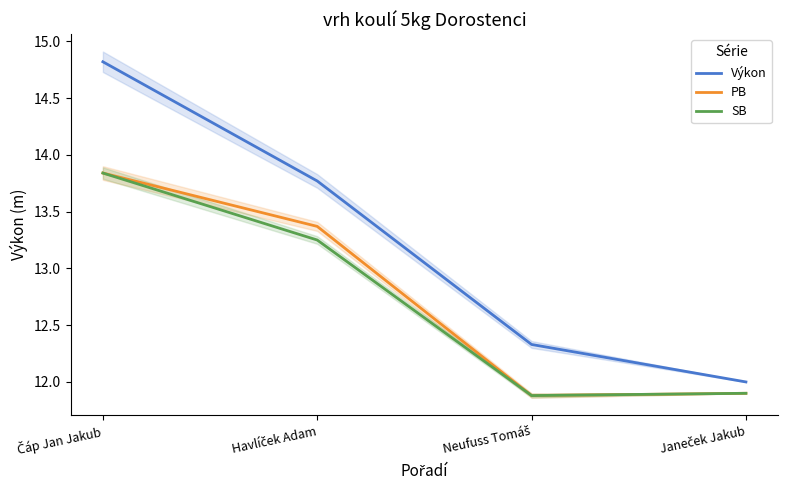

What is the greatest value displayed?

14.8